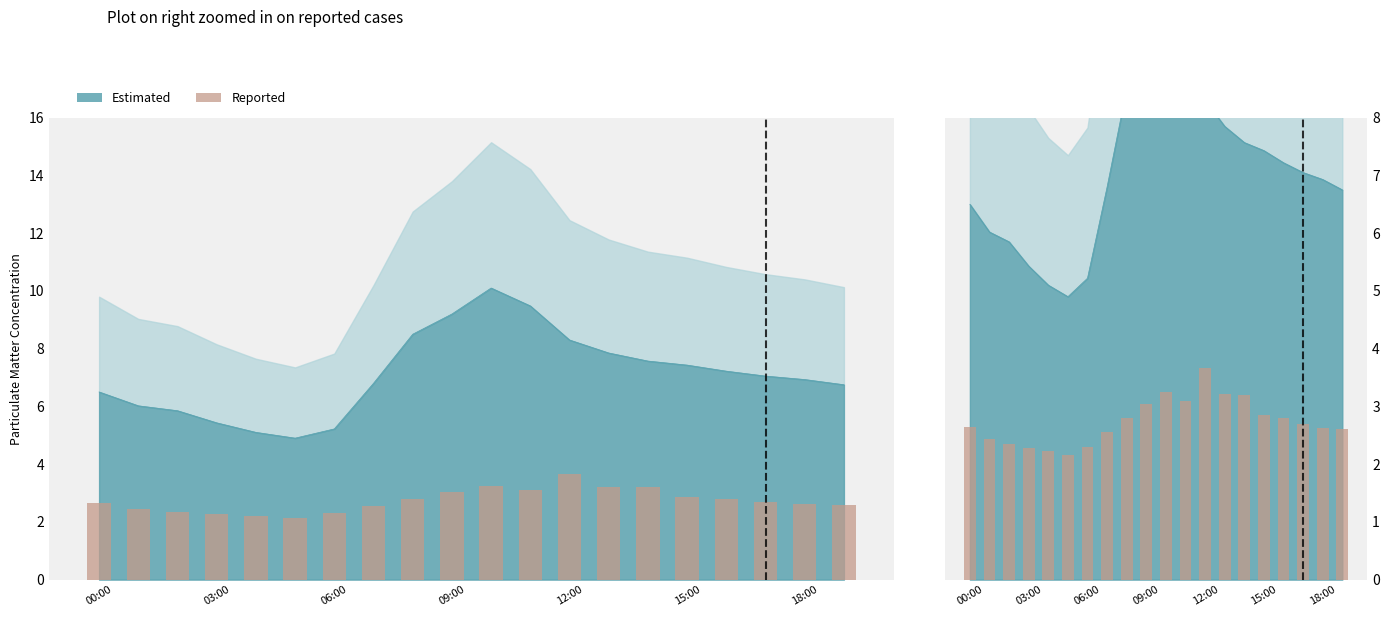

What is the smallest value displayed?

2.1